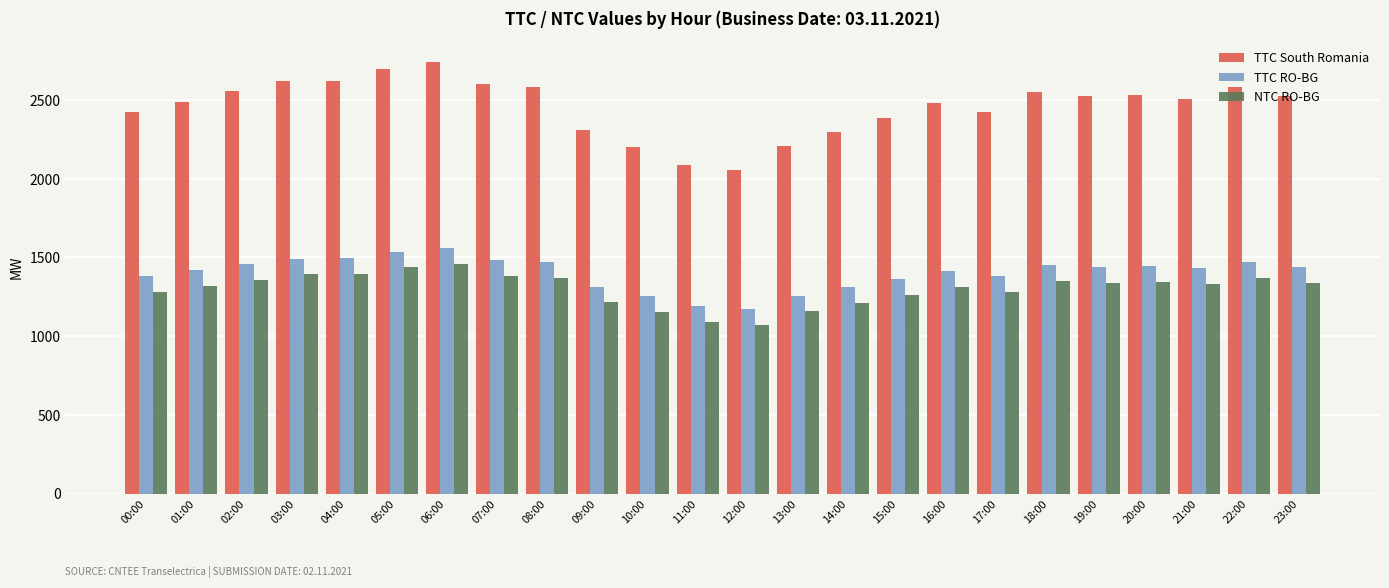

Between 04:00 and 17:00, which series saw the biggest shift?

TTC South Romania